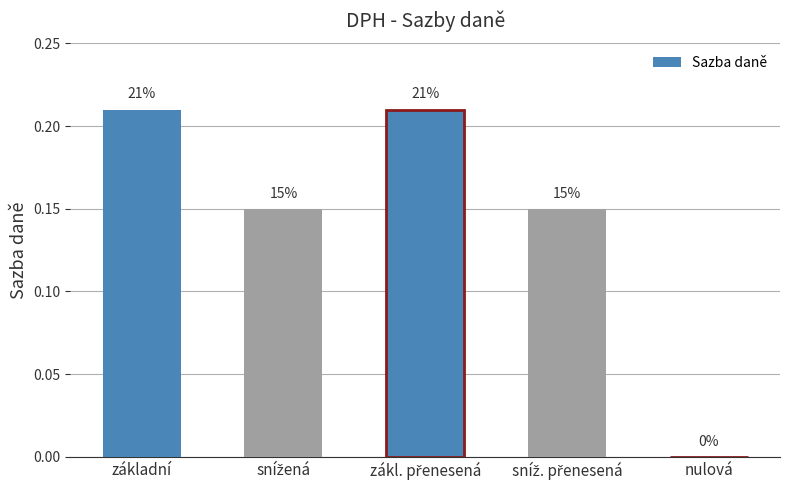

What is the difference between the second highest and second lowest values?

0.1